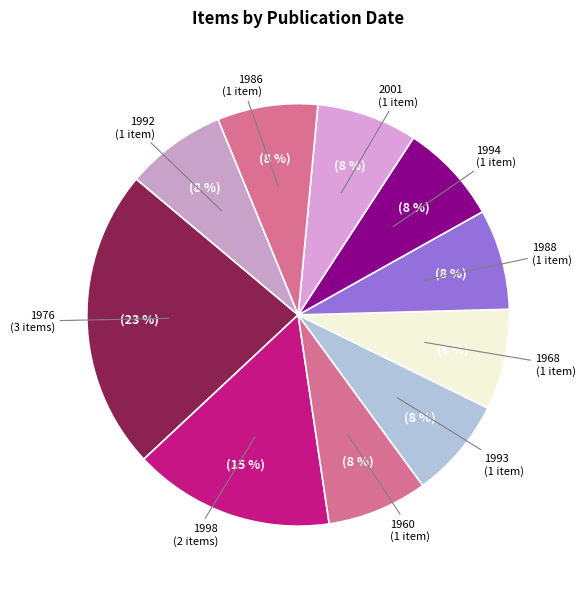

How many segments does this pie chart have?

10